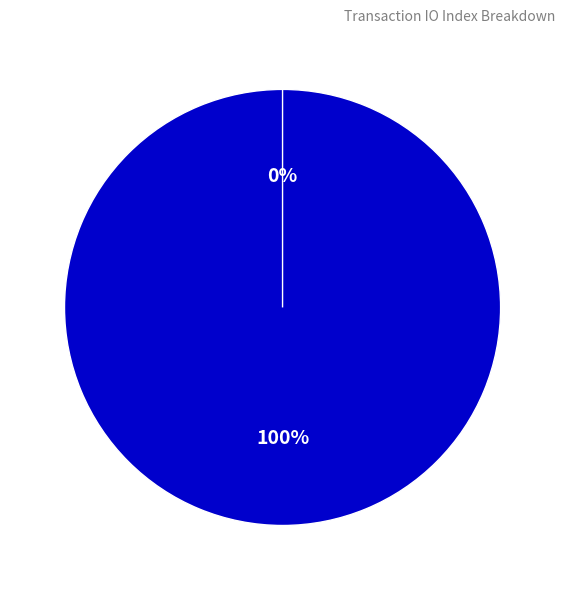

The Vote (io_index=1) slice represents 94% of the pie. True or false?

False